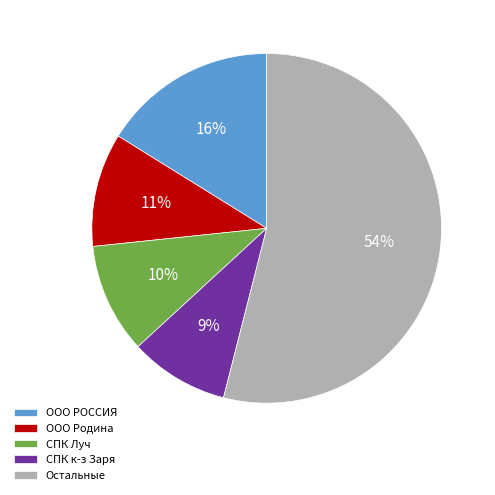

How many segments does this pie chart have?

5